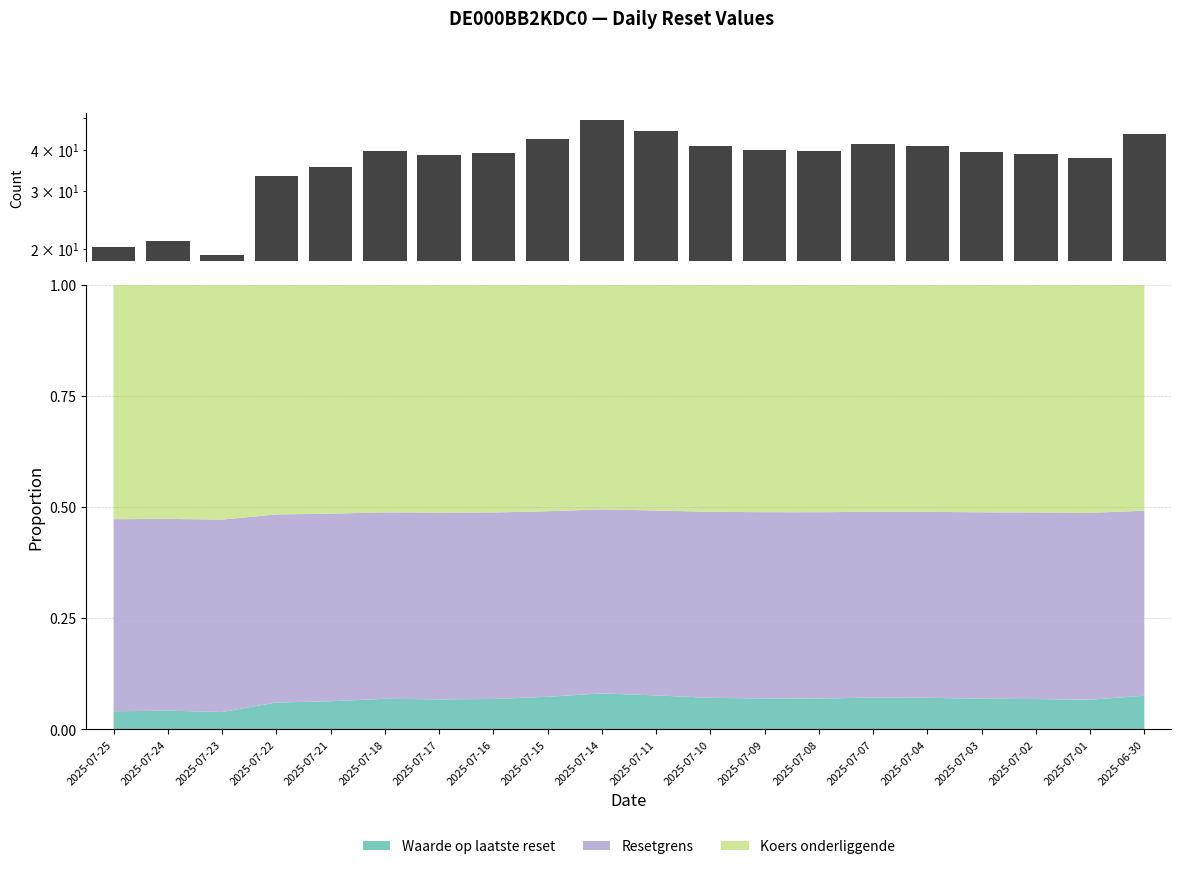

What is the value of the 2nd bar from the left?

21.2